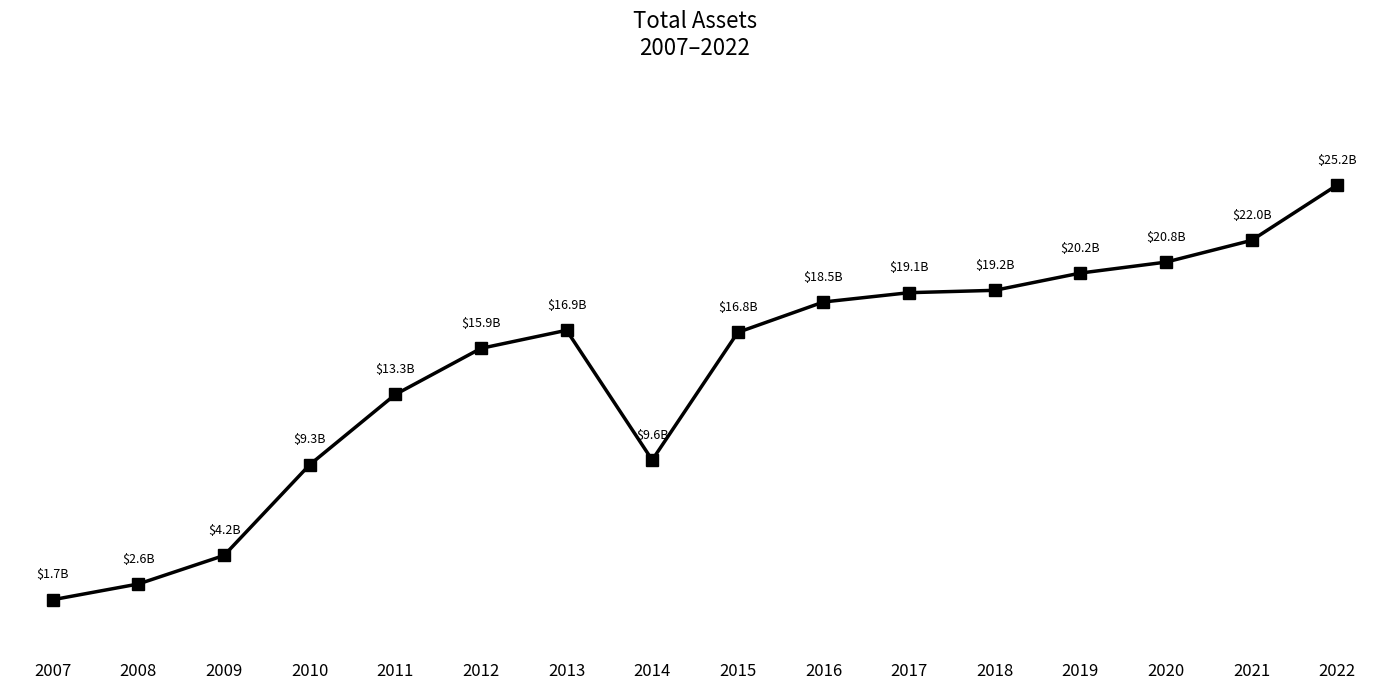

Is this an area chart (filled region under the line)?

No